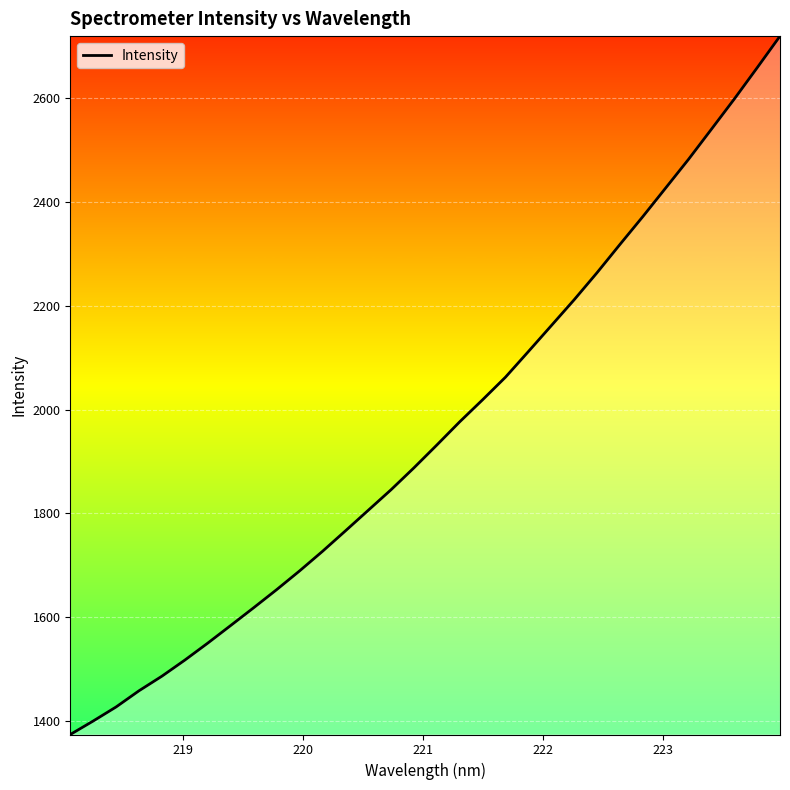

Reading left to right, list all the values displayed in this chart.

1373.8	1399.8	1426.9	1458.1	1486.2	1517.2	1550.0	1583.9	1618.0	1652.8	1688.9	1726.6	1766.0	1805.8	1845.6	1887.8	1931.8	1976.5	2019.0	2062.6	2112.0	2161.8	2211.8	2263.9	2318.3	2372.0	2427.2	2482.5	2540.5	2598.7	2659.0	2720.0